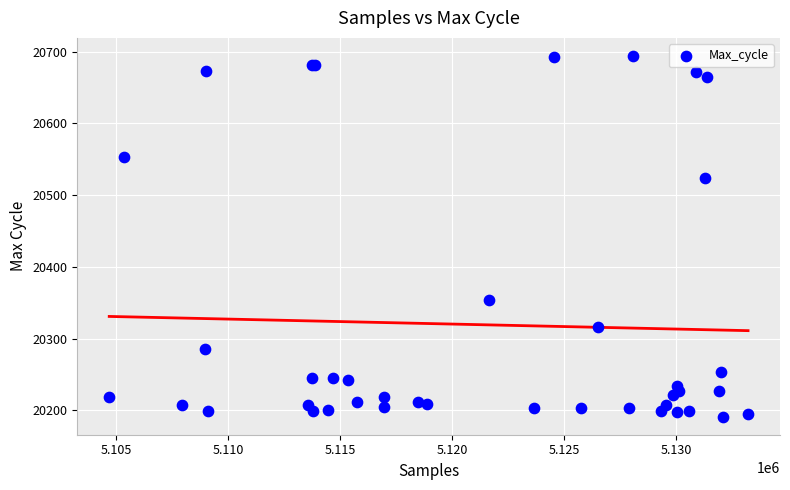

What Y value in the scatter plot is closest to 20442?

20524